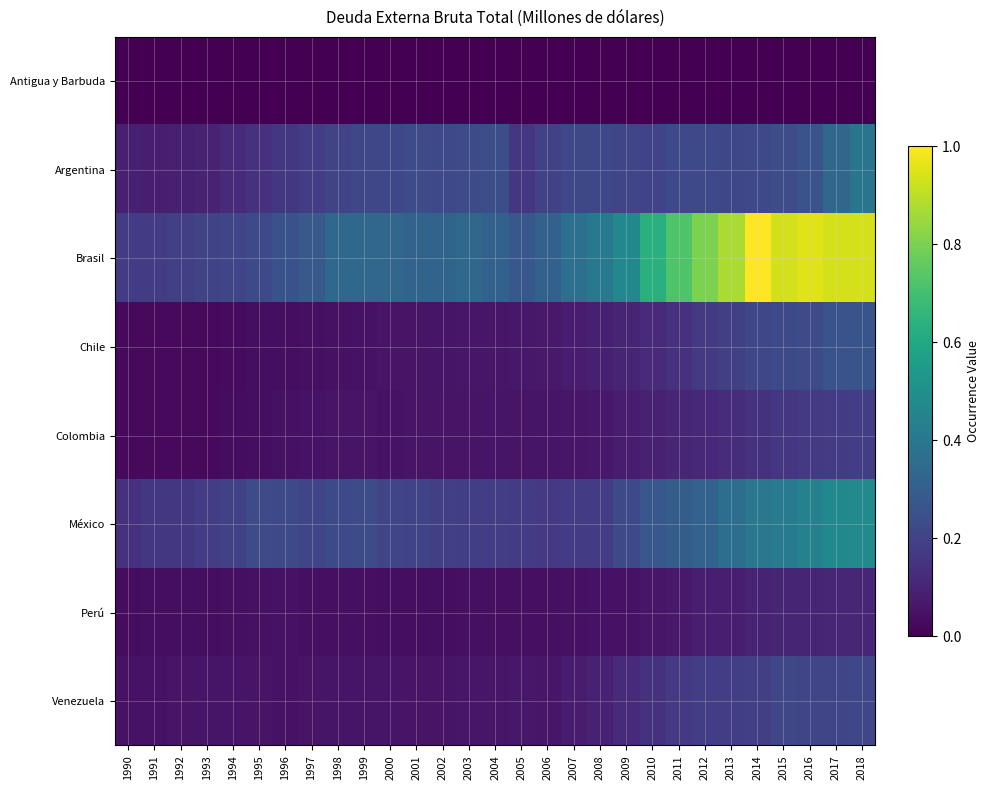

Which series has the largest range (max minus min)?

Brasil